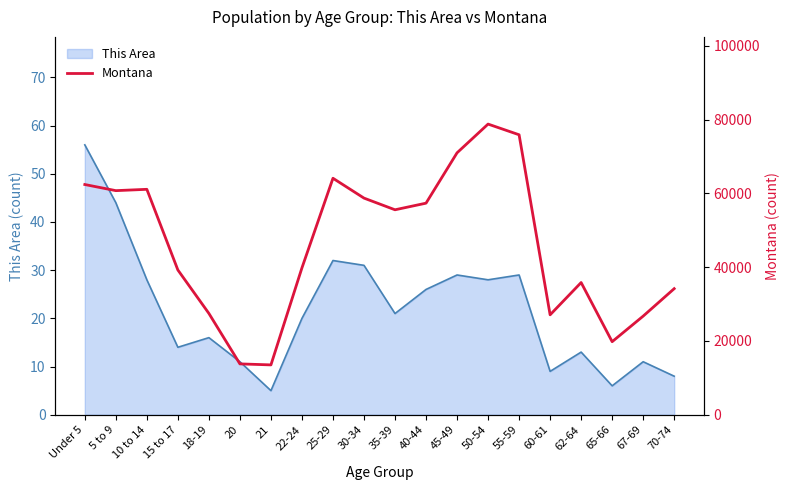

Which label corresponds to the largest value in the chart?

50-54